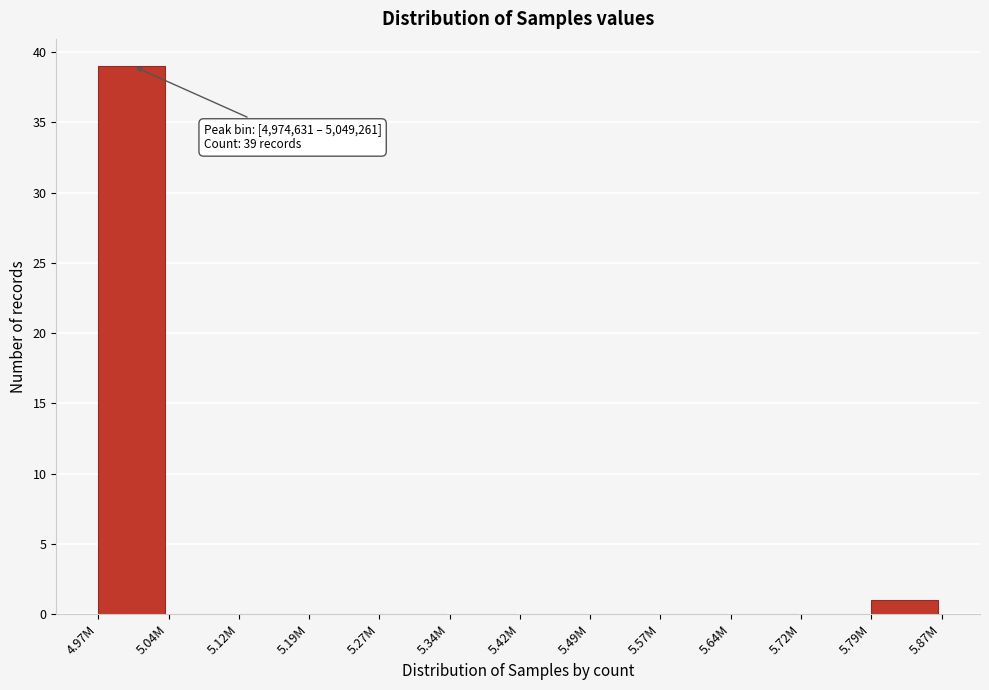

Reading right to left, transcribe all the data shown in this chart.

5.79M=1	5.72M=0	5.64M=0	5.57M=0	5.49M=0	5.42M=0	5.34M=0	5.27M=0	5.19M=0	5.12M=0	5.04M=0	4.97M=39